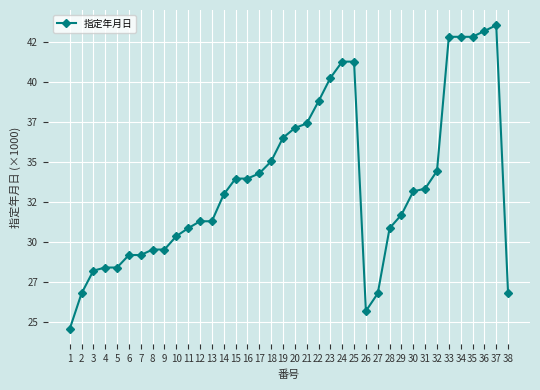

What is the ratio of the value at 18 to the value at 13?

1.1